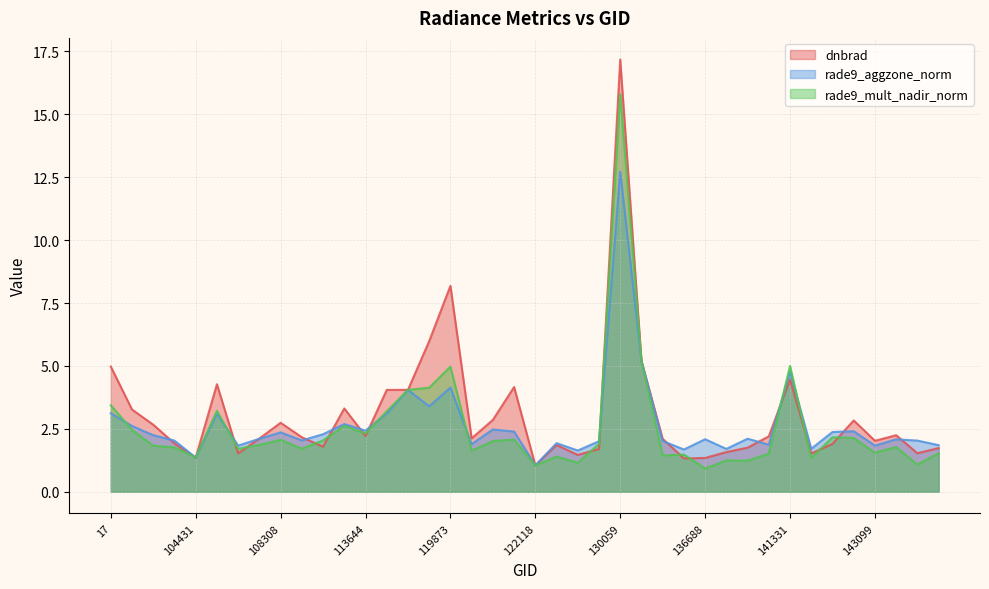

At which category does the chart reach its peak across all series?

130059